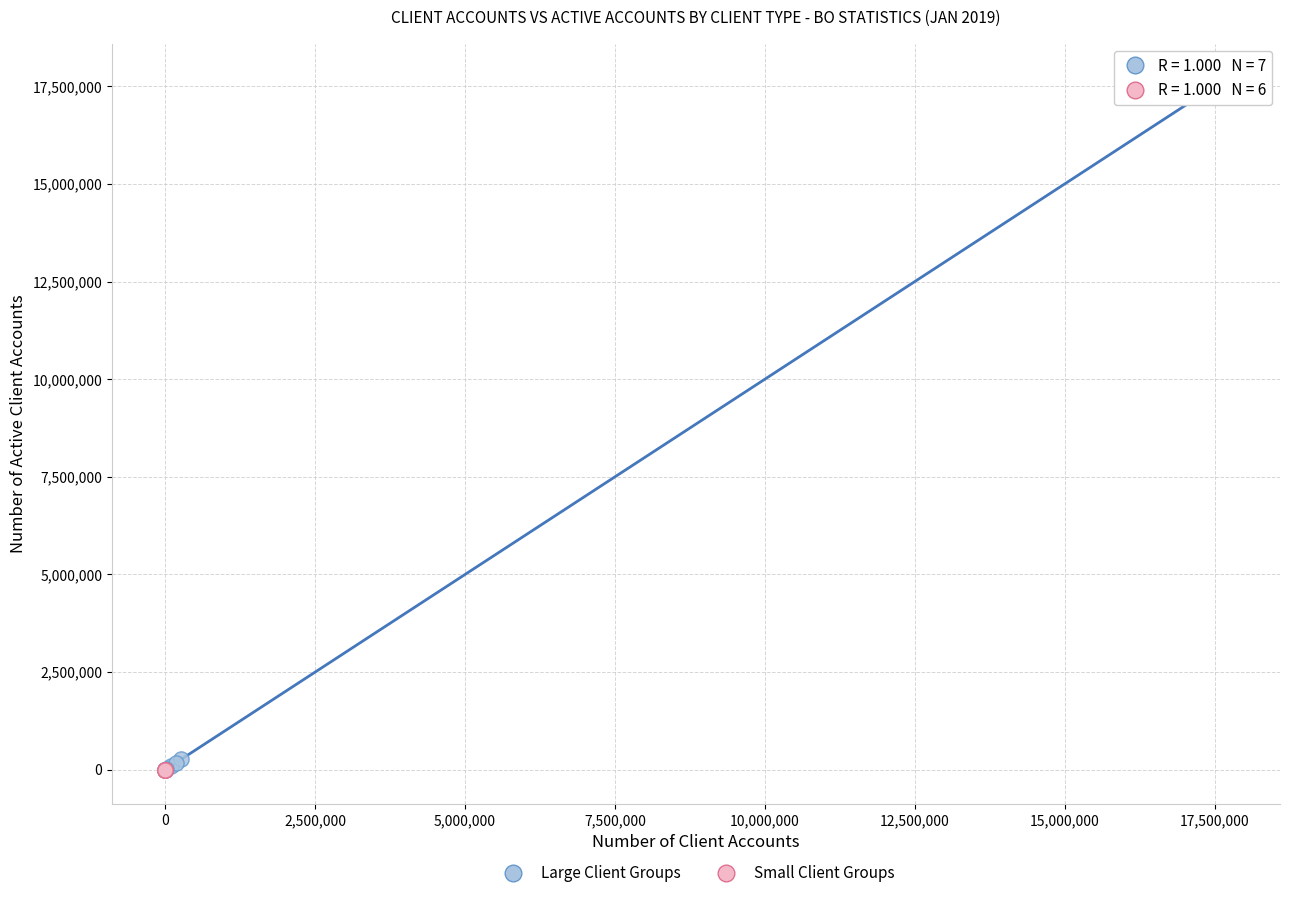

Which series has the widest spread of Y values?

Large Client Groups